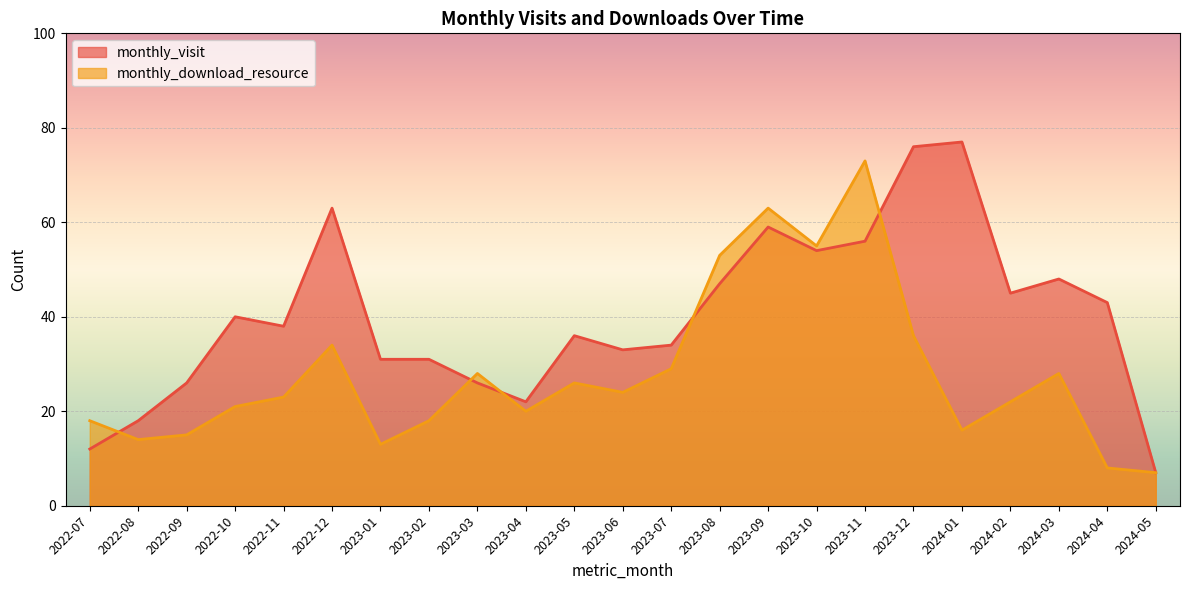

What is the total value across all series at 2022-11?

61